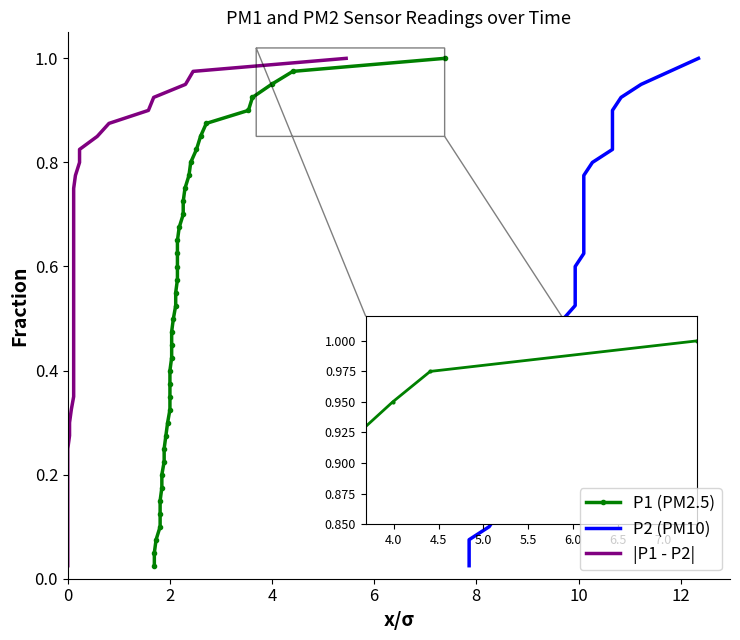

Count the number of data series in this chart.

3